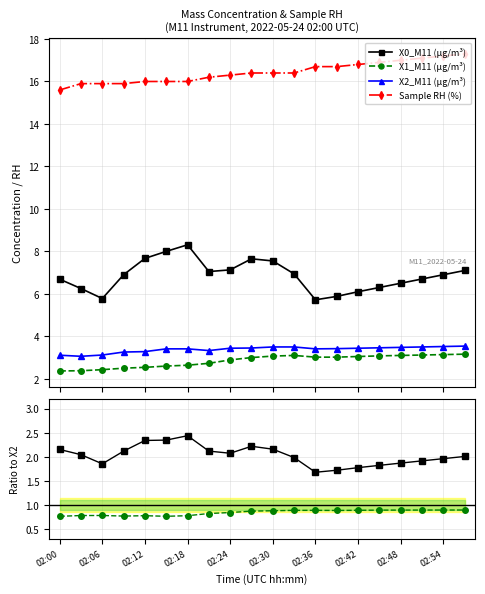

True or false: Sample RH (%) has more than 2 points higher than both neighbors.

False